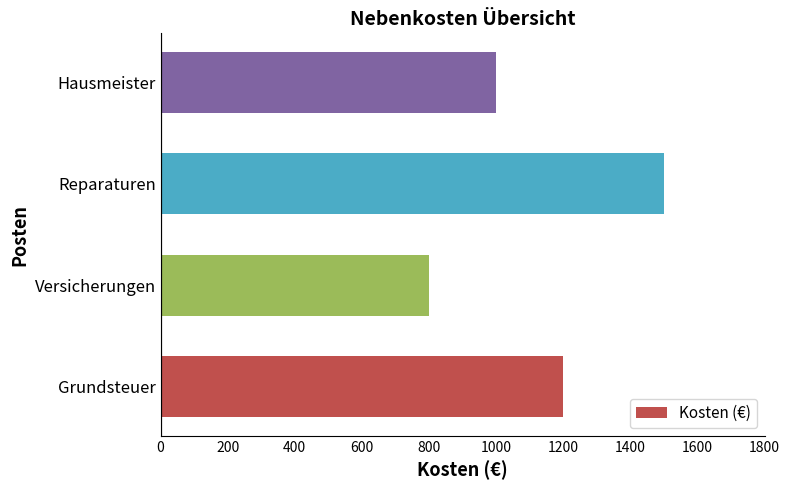

The value at Grundsteuer is 1783. True or false?

False